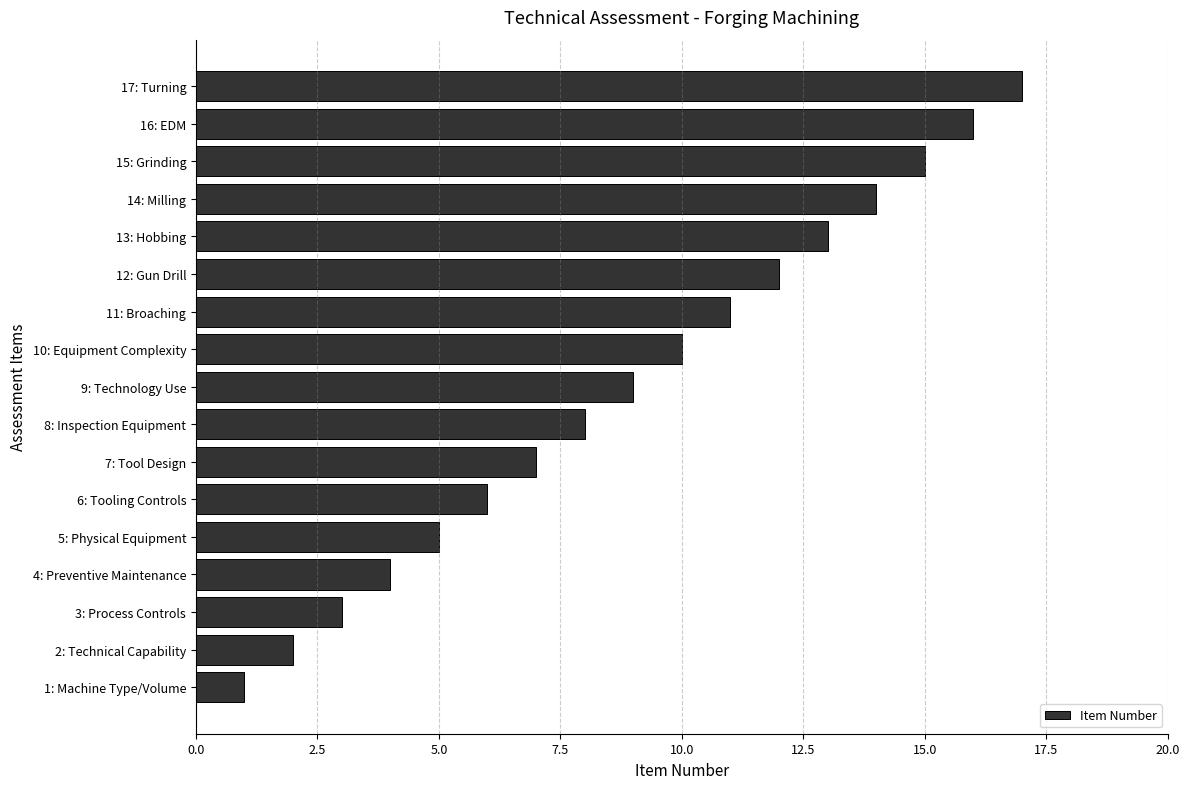

Which label corresponds to the smallest value in the chart?

1: Machine Type/Volume